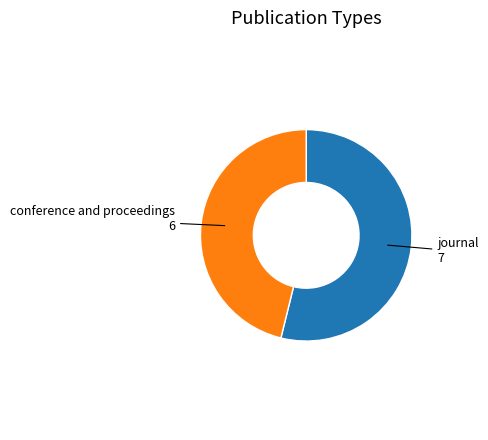

Is there a majority slice in this chart?

Yes